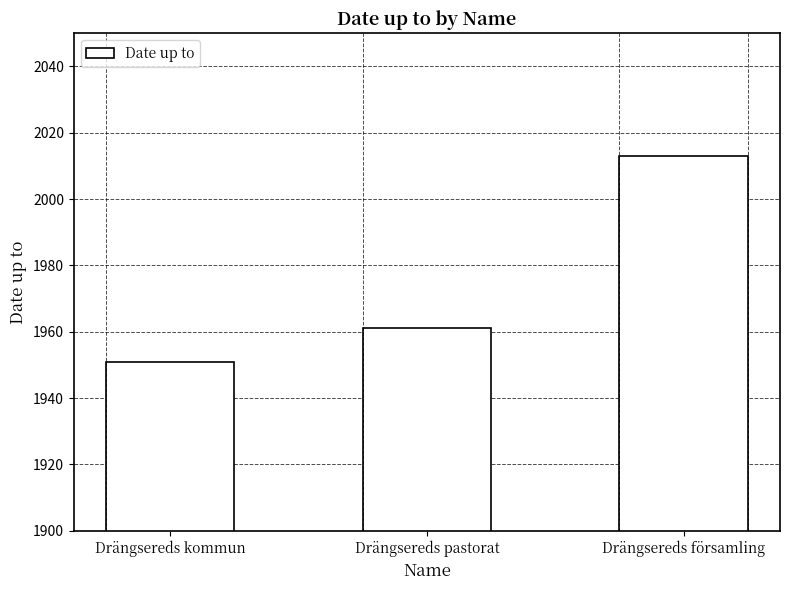

Is it true that the value at Drängsereds församling is 2013?

True